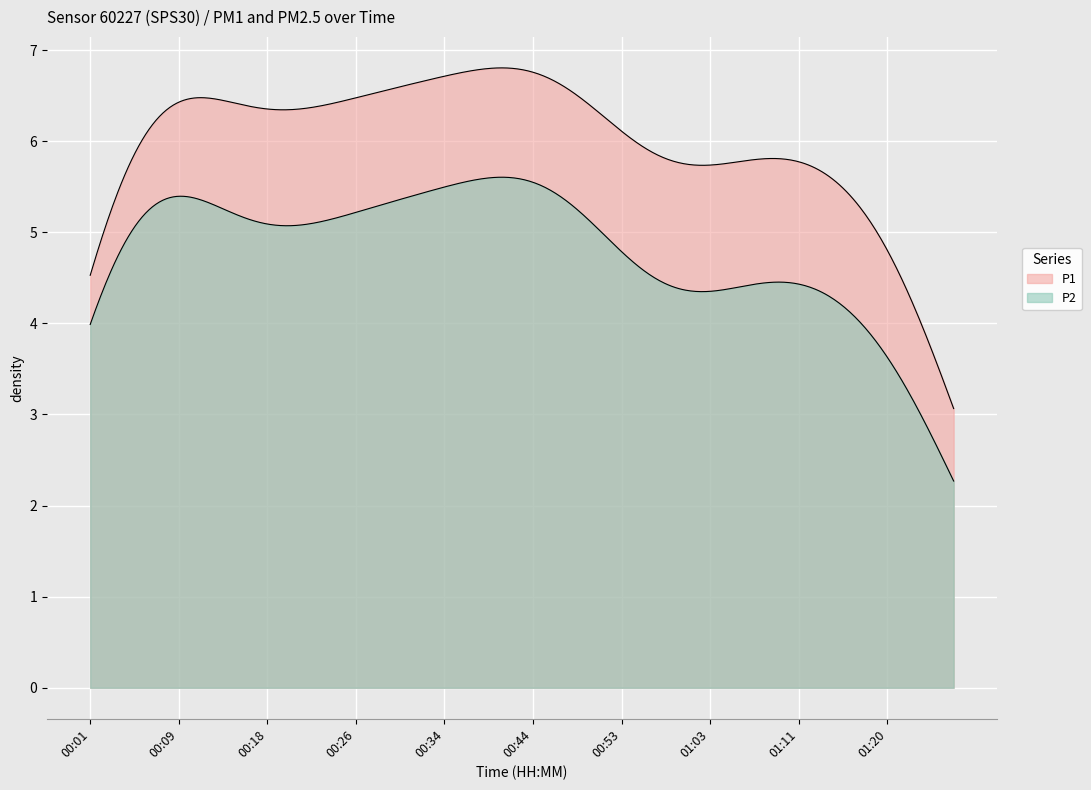

How many lines are shown in the chart?

2